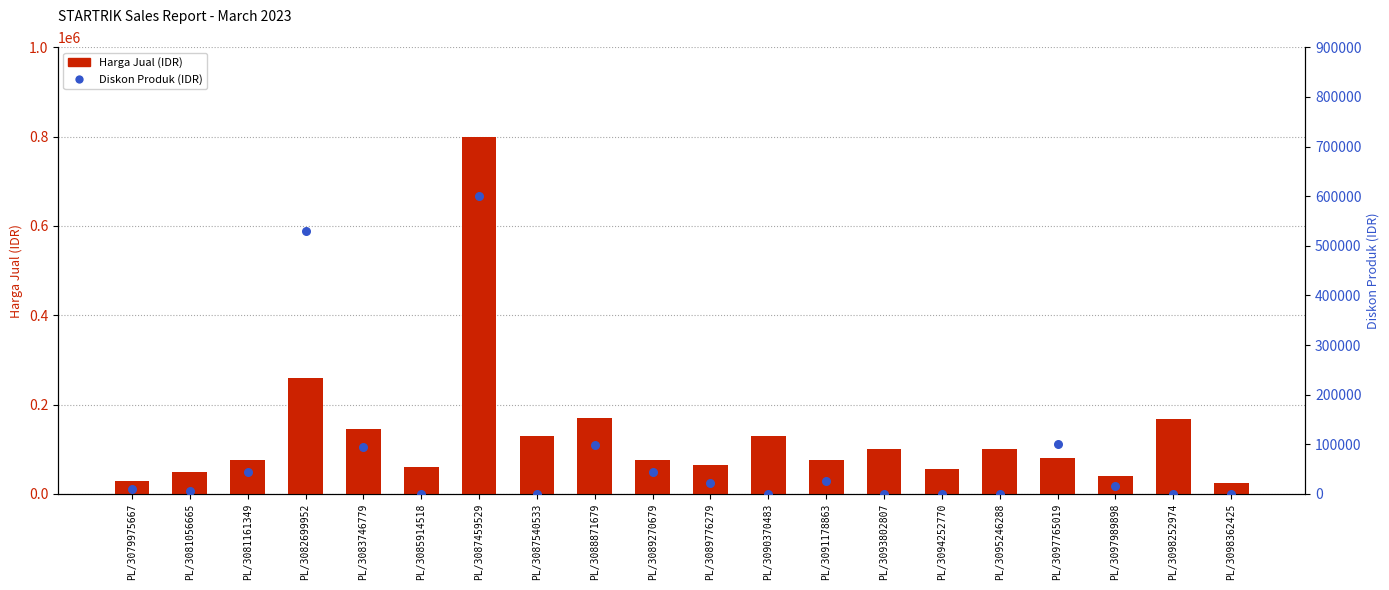

Which series contains the highest Y value?

Harga Jual (IDR)